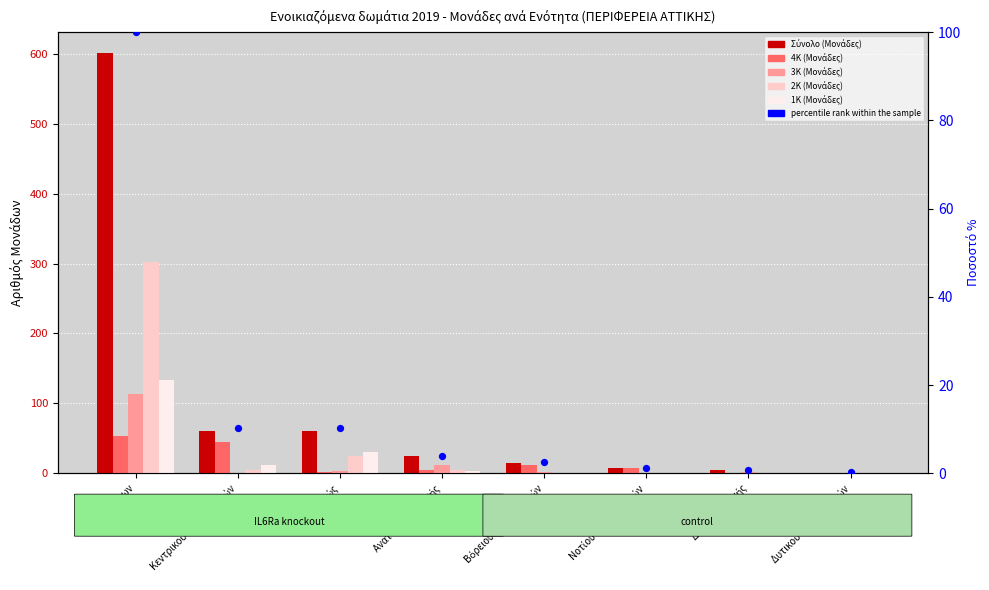

At how many categories does at least one series exceed 579?

1